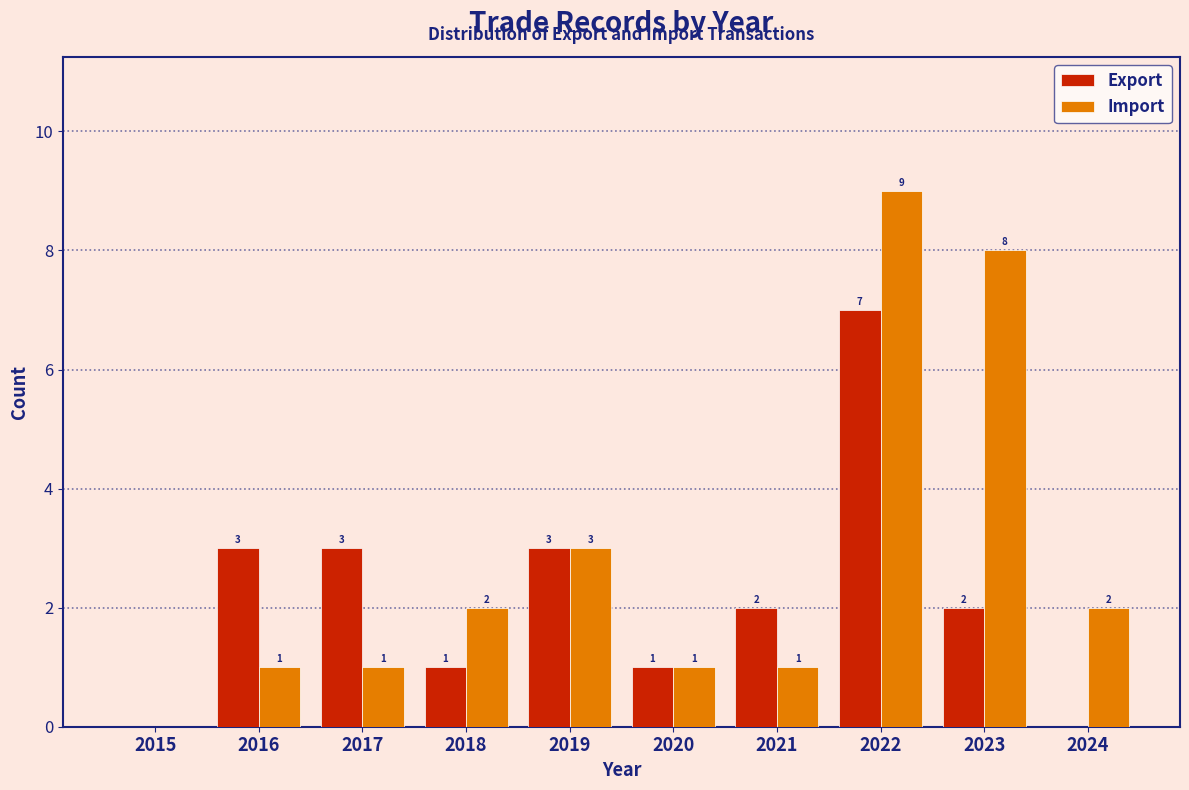

Reading left to right, what are all the values shown in this chart?

Export: 2015=0	2016=3	2017=3	2018=1	2019=3	2020=1	2021=2	2022=7	2023=2	2024=0
Import: 2015=0	2016=1	2017=1	2018=2	2019=3	2020=1	2021=1	2022=9	2023=8	2024=2